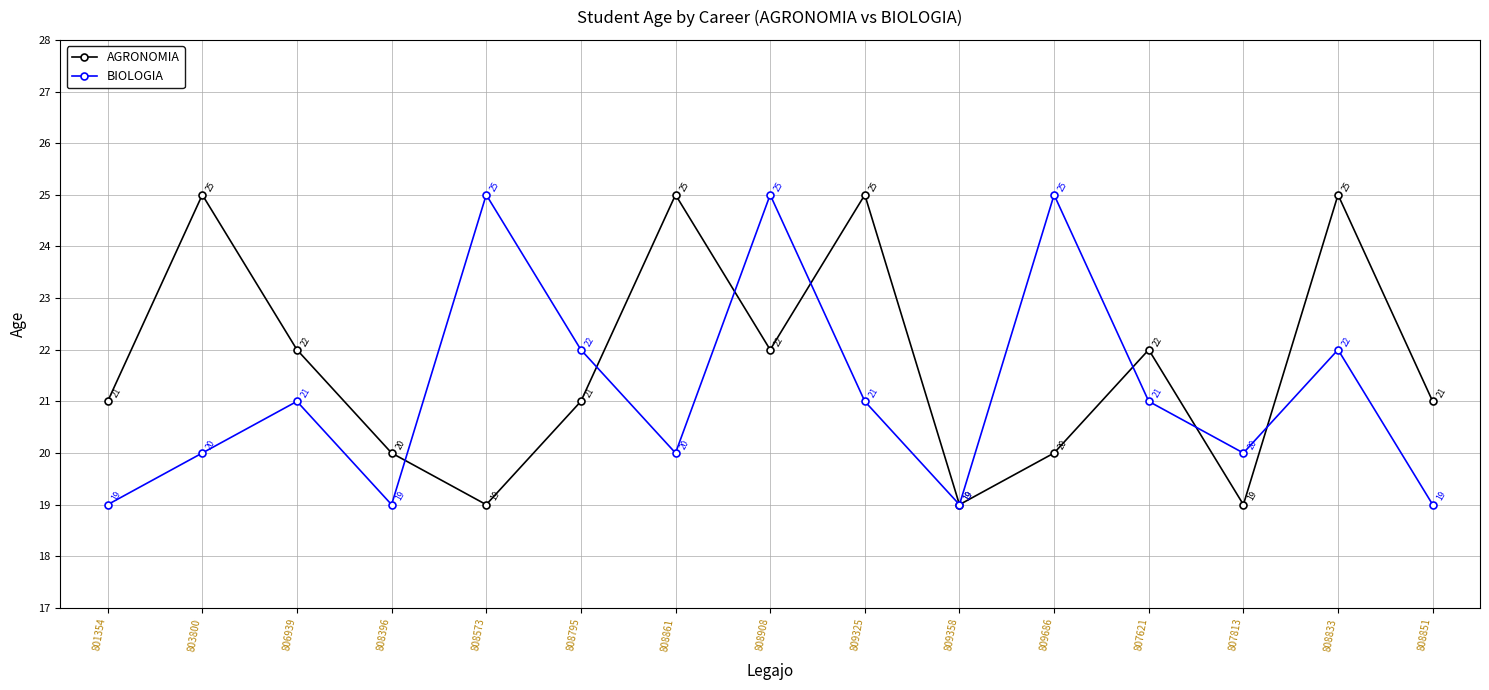

Does the chart have visible grid lines?

Yes